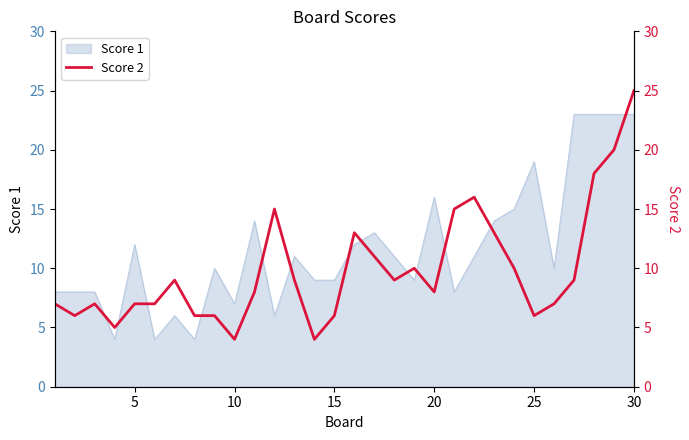

What is the maximum value for Score 1?

23